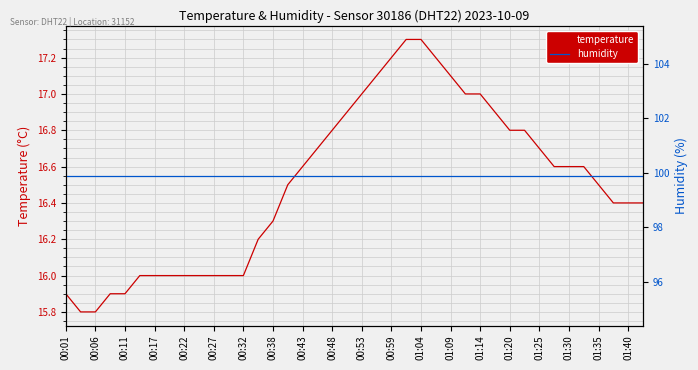

Reading left to right, extract all data points from this chart.

temperature: 15.9	15.8	15.8	15.9	15.9	16.0	16.0	16.0	16.0	16.0	16.0	16.0	16.0	16.2	16.3	16.5	16.6	16.7	16.8	16.9	17.0	17.1	17.2	17.3	17.3	17.2	17.1	17.0	17.0	16.9	16.8	16.8	16.7	16.6	16.6	16.6	16.5	16.4	16.4	16.4
humidity: 99.9	99.9	99.9	99.9	99.9	99.9	99.9	99.9	99.9	99.9	99.9	99.9	99.9	99.9	99.9	99.9	99.9	99.9	99.9	99.9	99.9	99.9	99.9	99.9	99.9	99.9	99.9	99.9	99.9	99.9	99.9	99.9	99.9	99.9	99.9	99.9	99.9	99.9	99.9	99.9